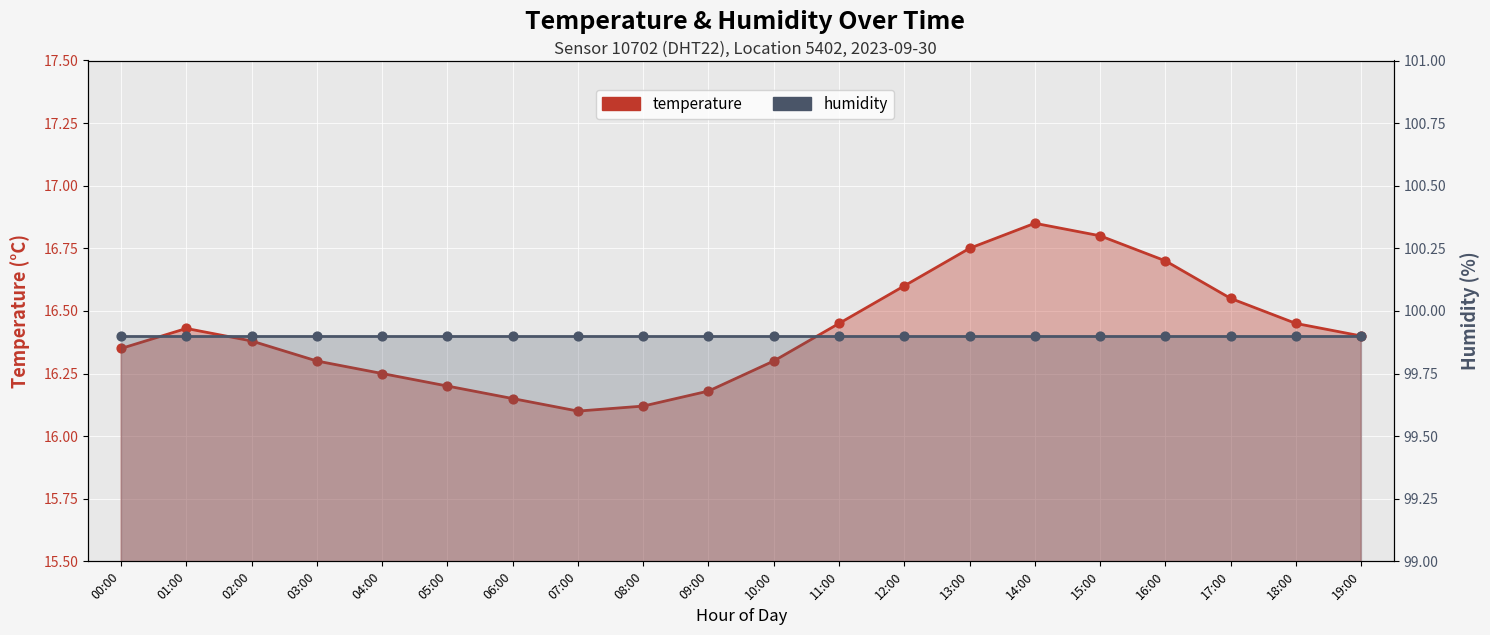

What are all the series names shown in the legend?

temperature, humidity